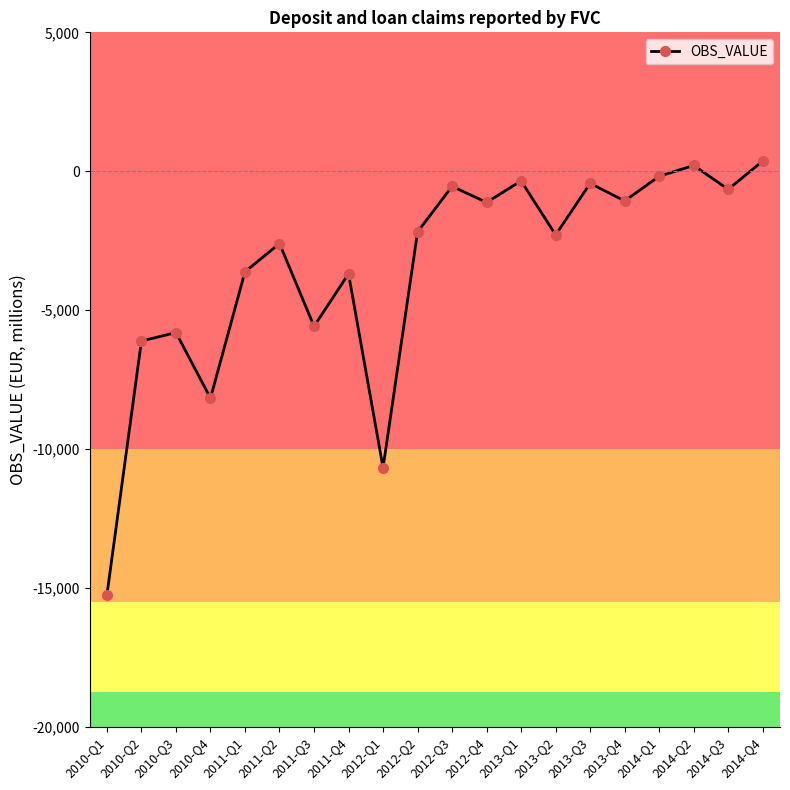

At which category does the data reach its first local valley?

2010-Q4